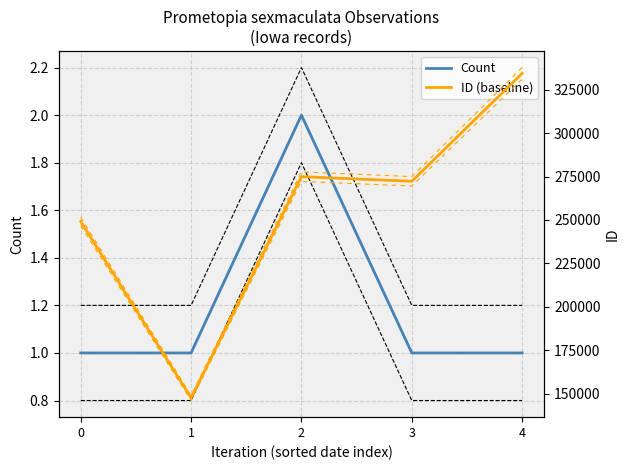

Which series has the largest range (max minus min)?

ID (baseline)